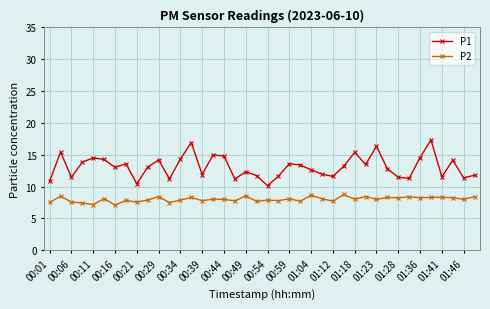

True or false: P1 has more than 1 points higher than both neighbors.

True